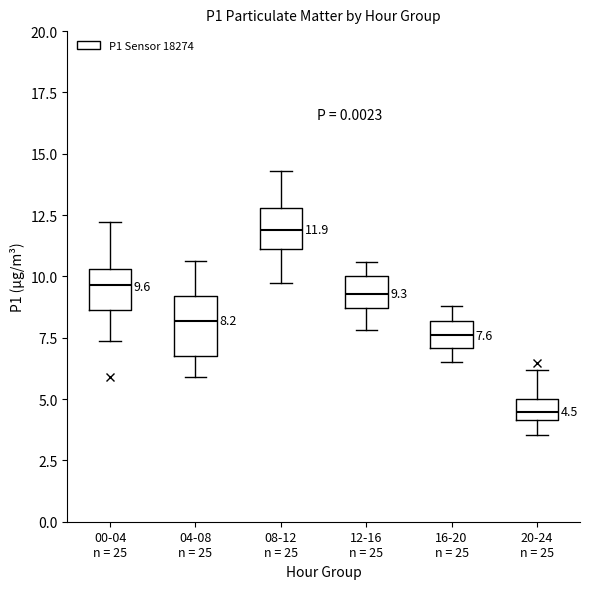

Which box has the highest median line?

08-12 n = 25